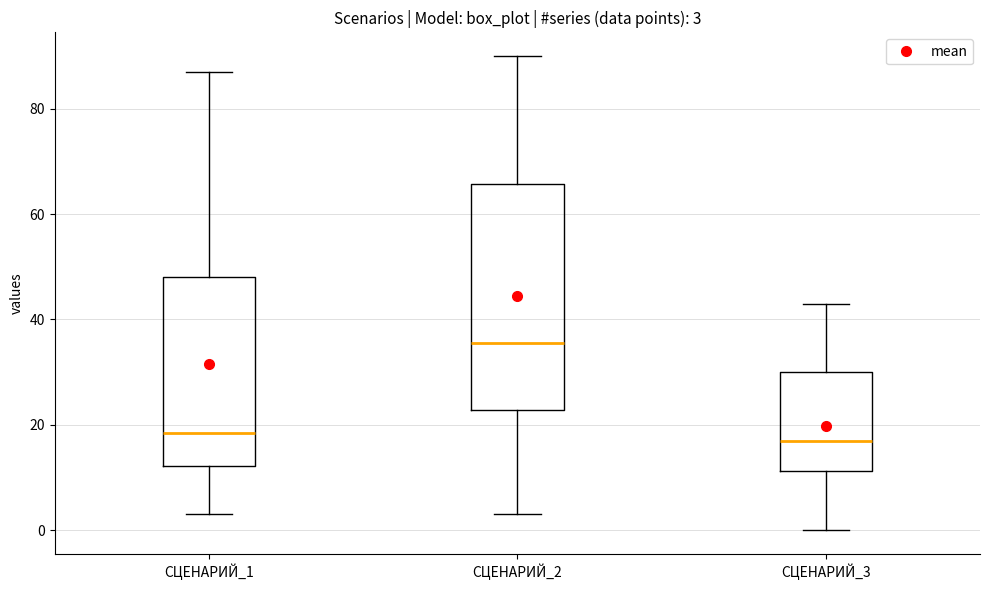

Which box is the tallest, from its lower edge to its upper edge?

СЦЕНАРИЙ_2